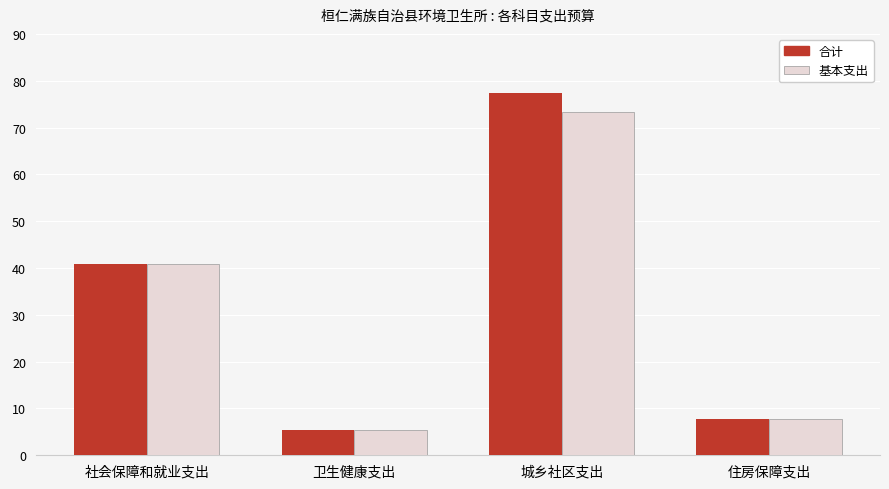

What is the label of the 1st bar from the right?

住房保障支出